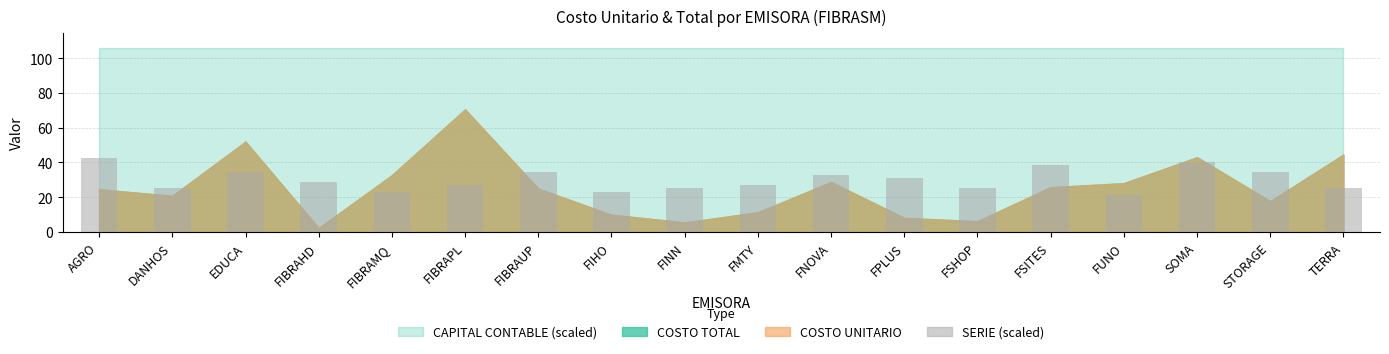

What is the maximum value shown in the chart?

42.4